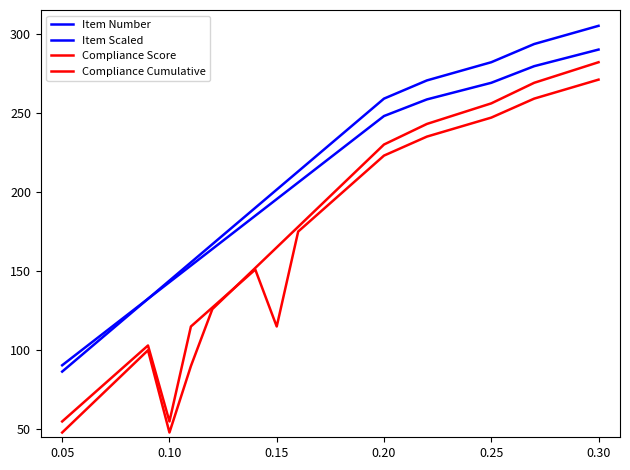

Is this an area chart (filled region under the line)?

No